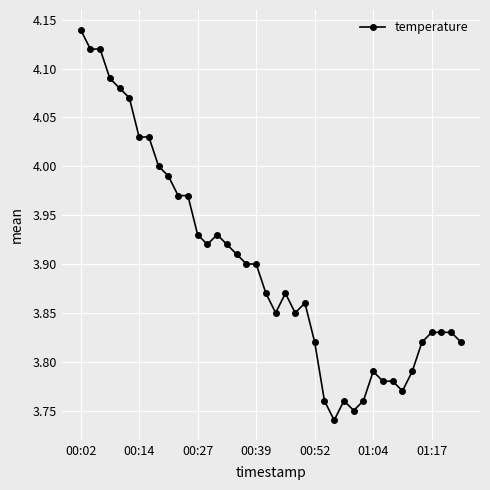

True or false: the data has more than 0 interior local peaks.

True